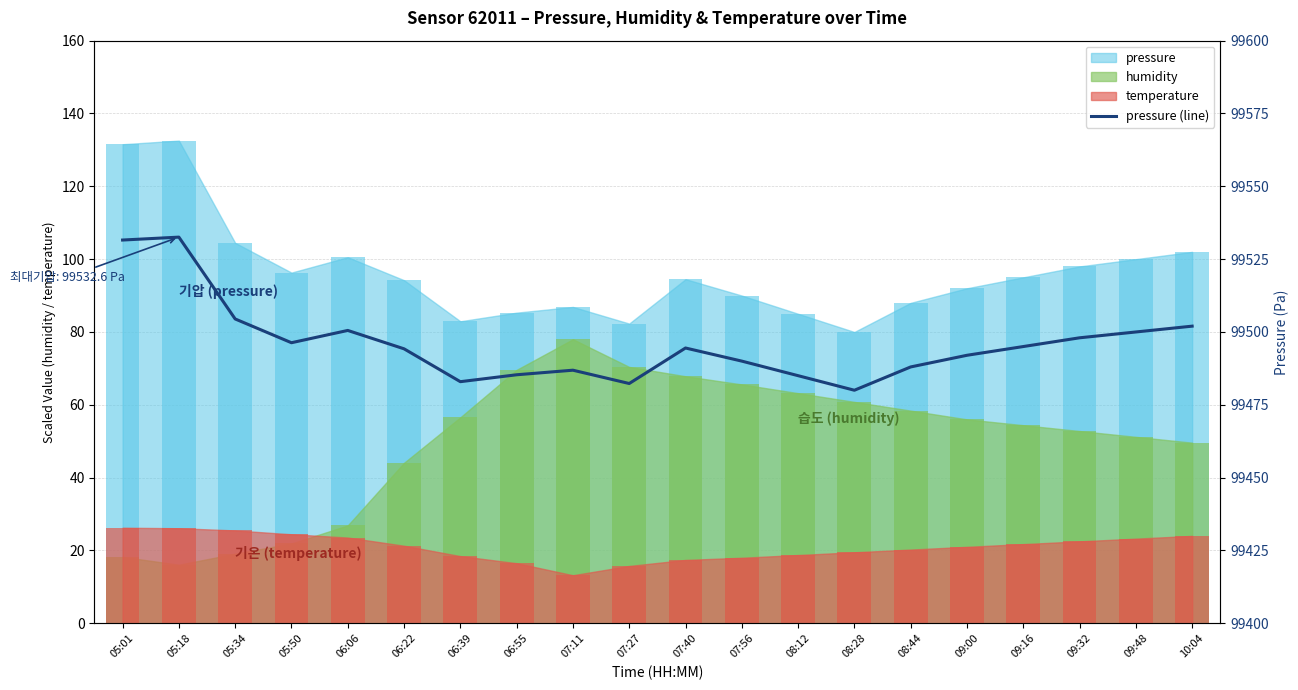

Reading left to right, transcribe all the data shown in this chart.

05:01=99531.6	05:18=99532.6	05:34=99504.5	05:50=99496.3	06:06=99500.5	06:22=99494.2	06:39=99482.9	06:55=99485.3	07:11=99486.9	07:27=99482.3	07:40=99494.5	07:56=99490.0	08:12=99485.0	08:28=99480.0	08:44=99488.0	09:00=99492.0	09:16=99495.0	09:32=99498.0	09:48=99500.0	10:04=99502.0